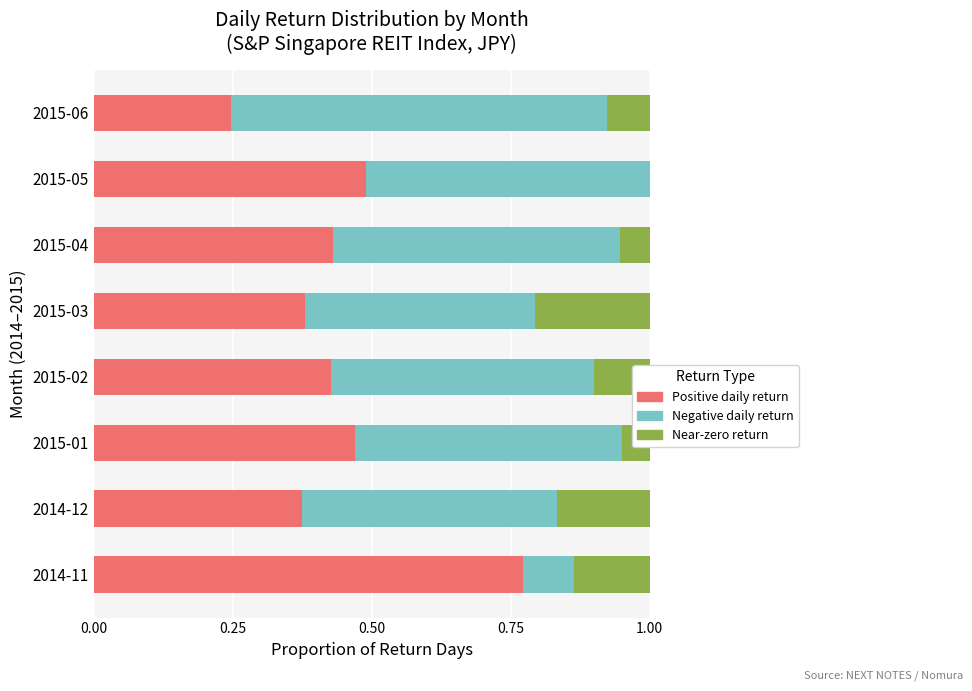

What is the total value across all series at 2014-11?

1.0